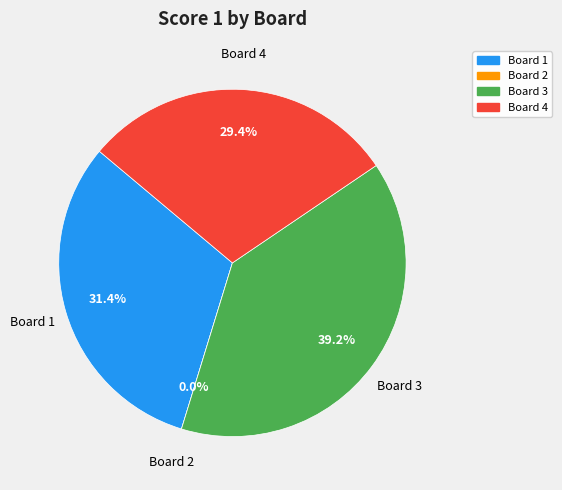

Does Board 3 account for over 50% of the chart?

No